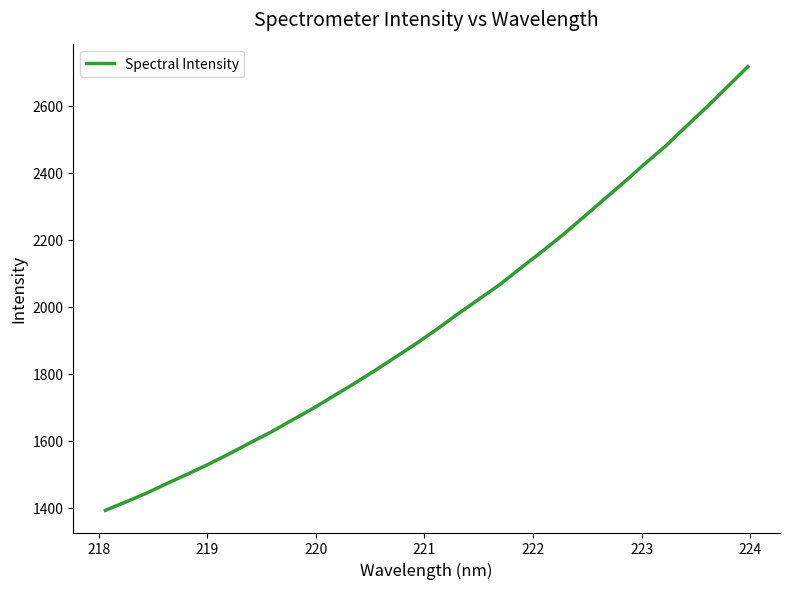

What is the greatest value displayed?

2716.9